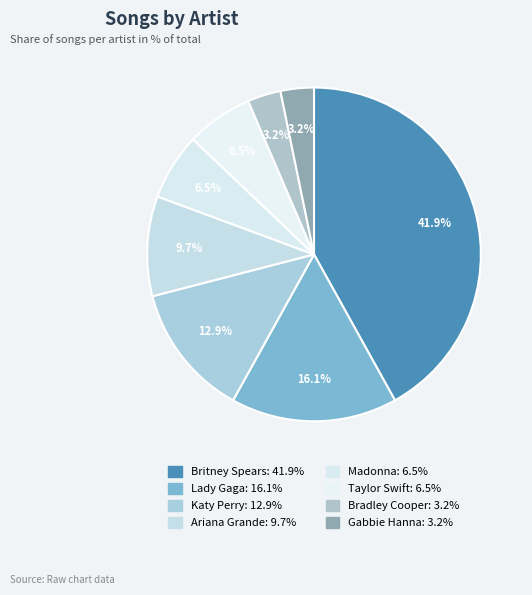

The Katy Perry slice represents 1% of the pie. True or false?

False